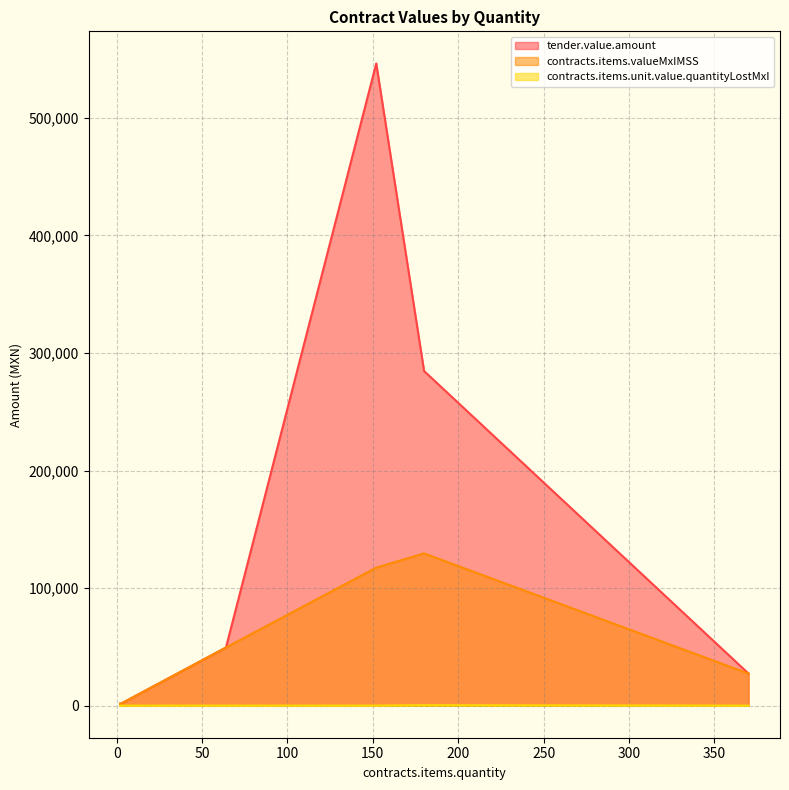

Rank the series by their average value, from lowest to highest.

contracts.items.unit.value.quantityLostMxI, contracts.items.valueMxIMSS, tender.value.amount